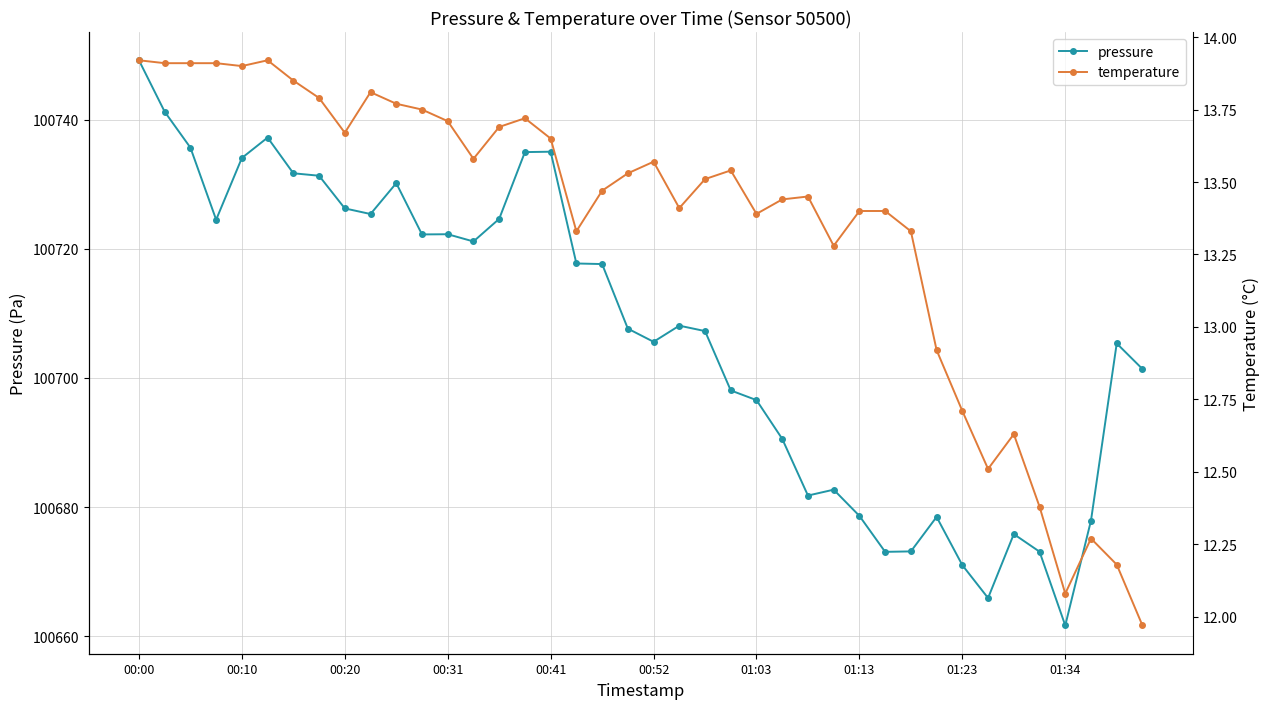

The value of pressure at 00:20 is 100726.2. True or false?

True